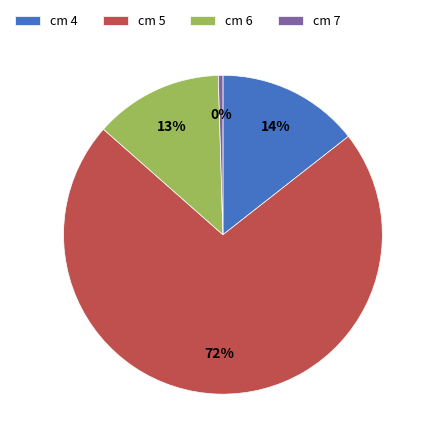

Is the sum of cm 4 and cm 6 greater than half?

No